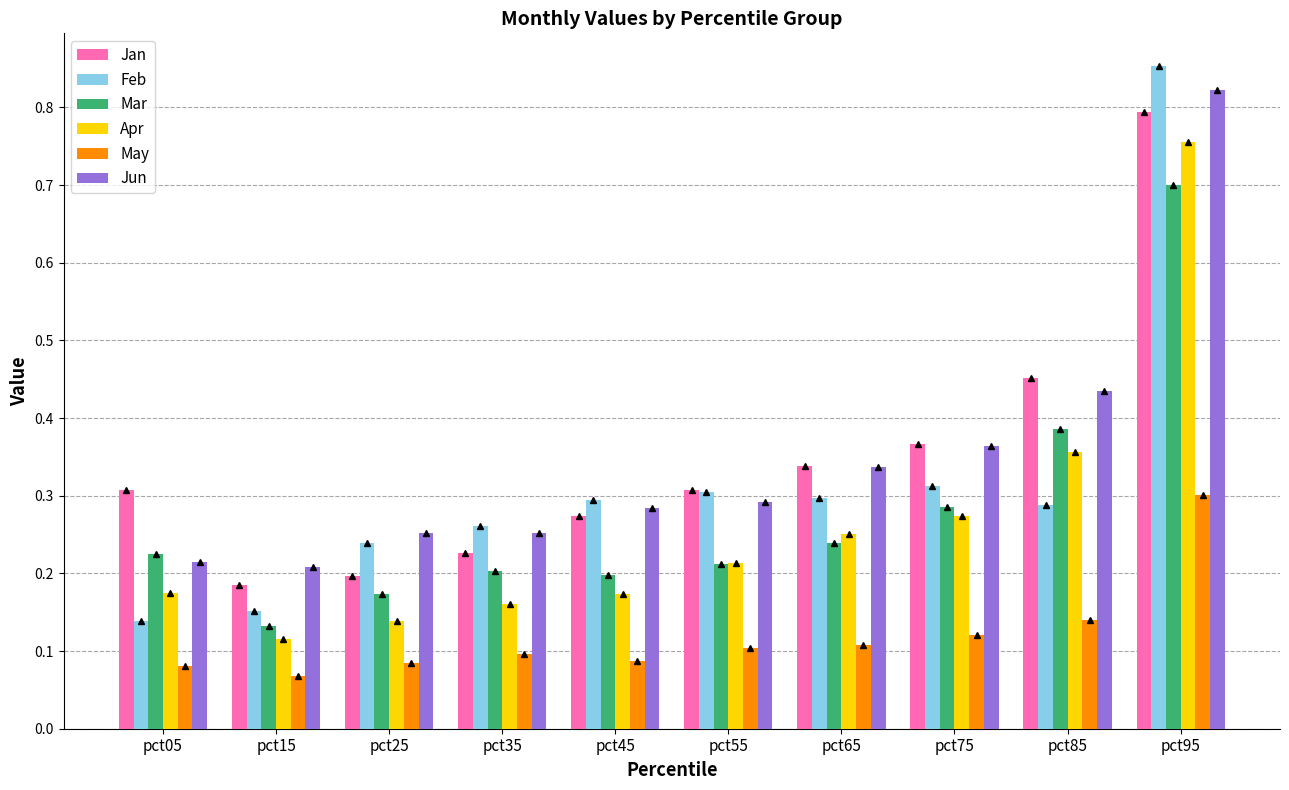

At how many categories does at least one series exceed 0?

10